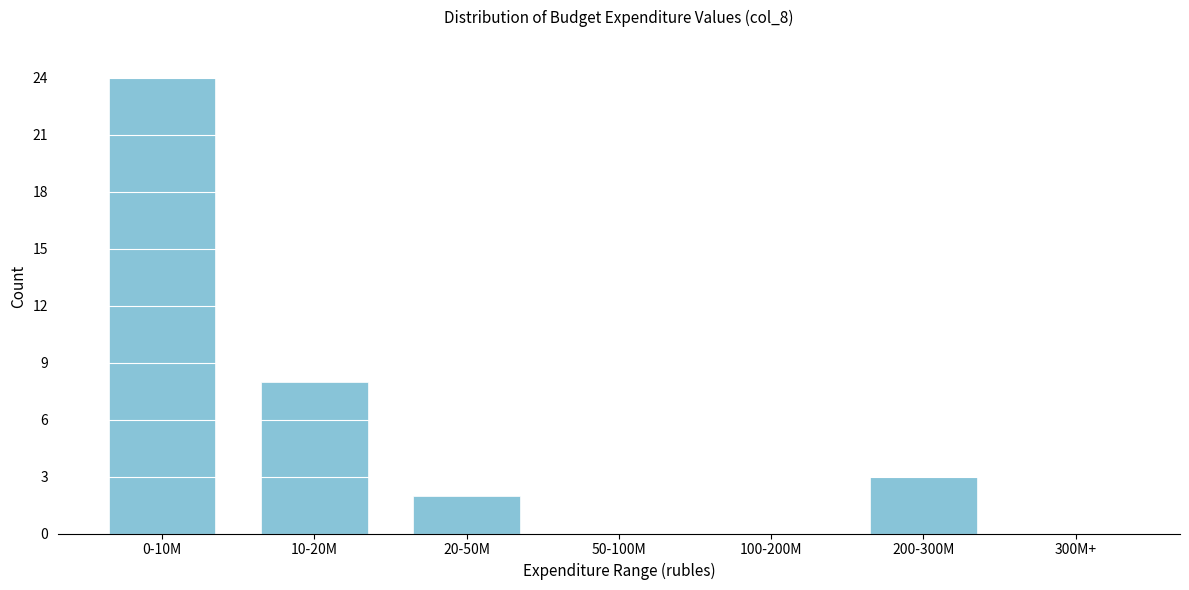

Reading left to right, what are all the values shown in this chart?

0-10M=24	10-20M=8	20-50M=2	50-100M=0	100-200M=0	200-300M=3	300M+=0